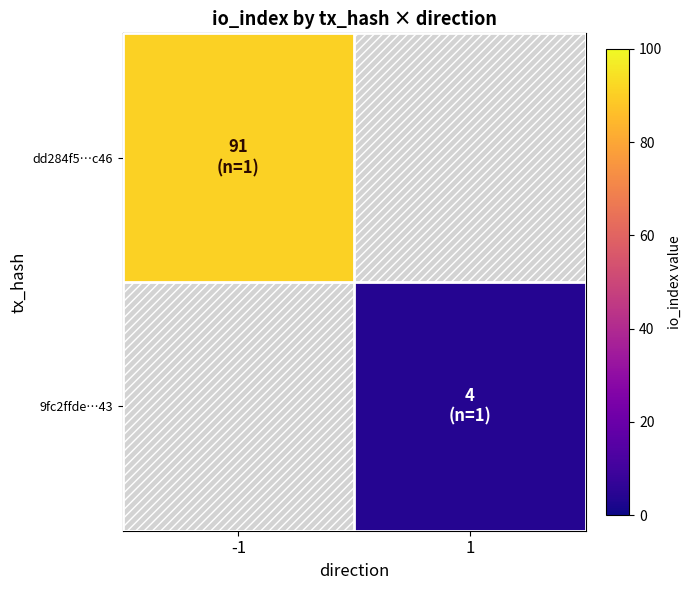

Is the value of dd284f5…c46 at -1 greater than the value of 9fc2ffde…43 at 1?

Yes